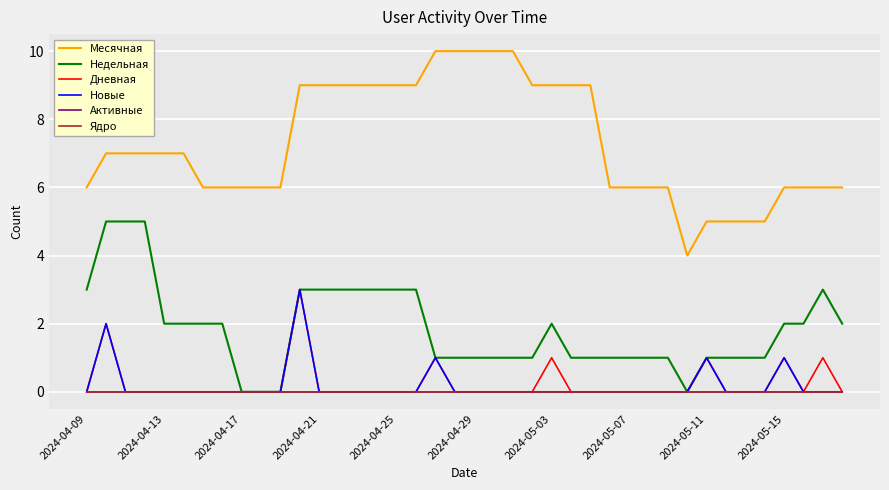

Is this an area chart (filled region under the line)?

No